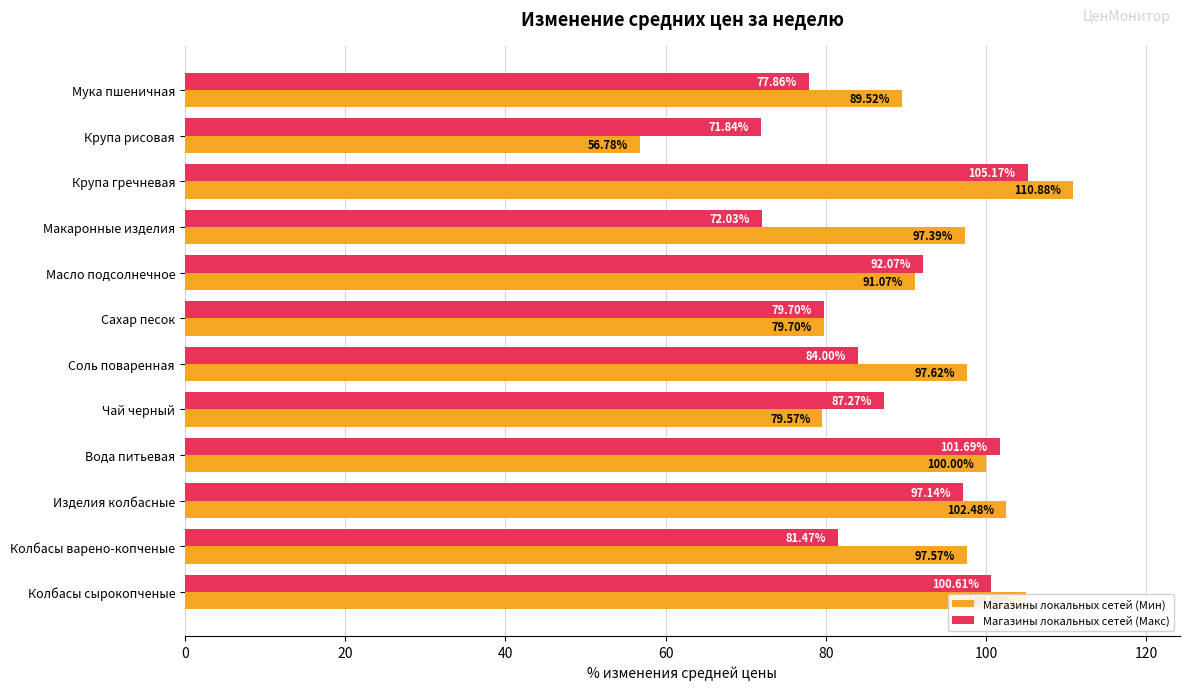

How many values in the Магазины локальных сетей (Мин) series are below 97?

5